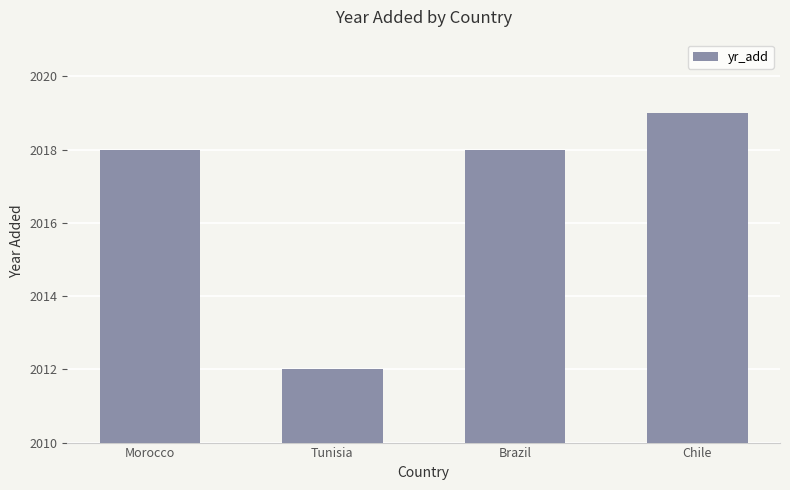

Which has a higher value, Chile or Tunisia?

Chile